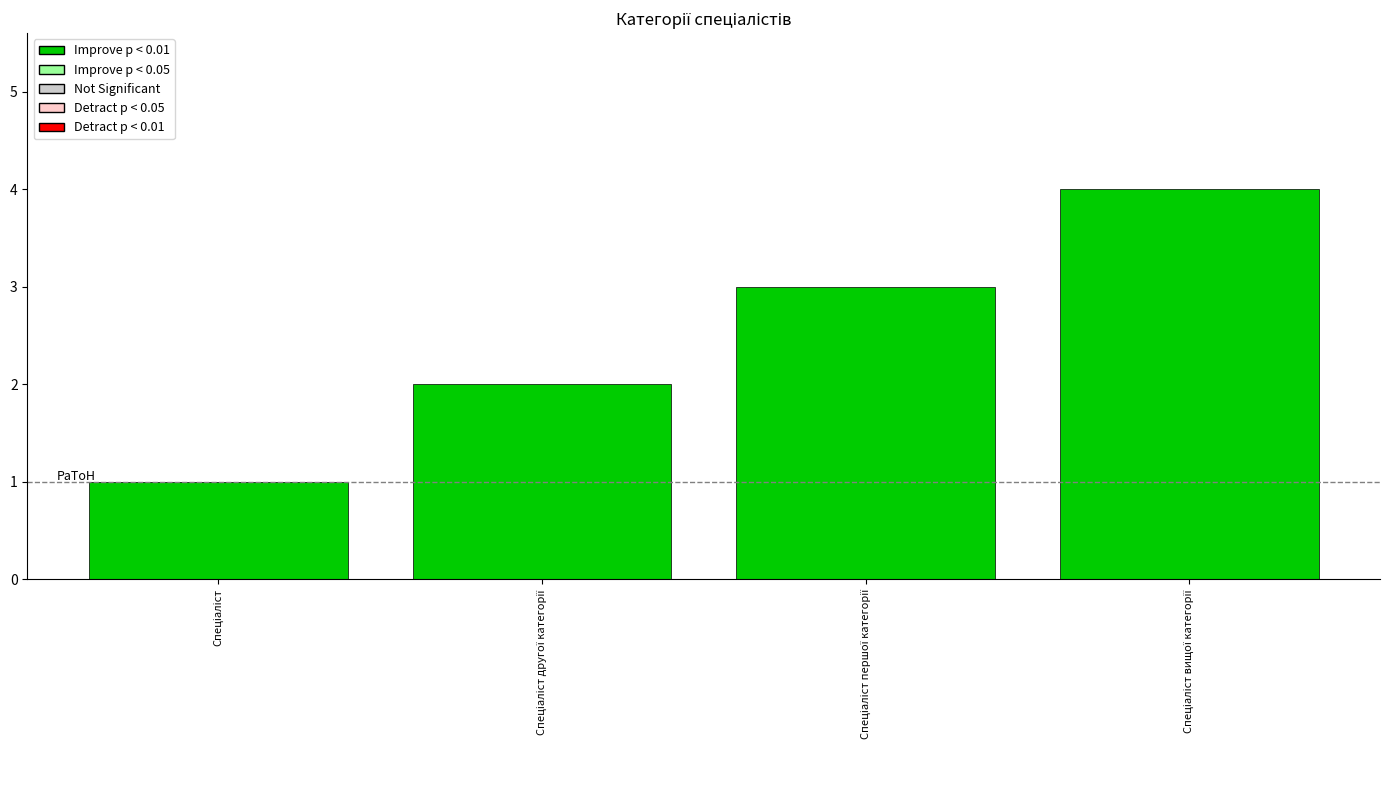

What is the difference between the maximum and minimum values?

3